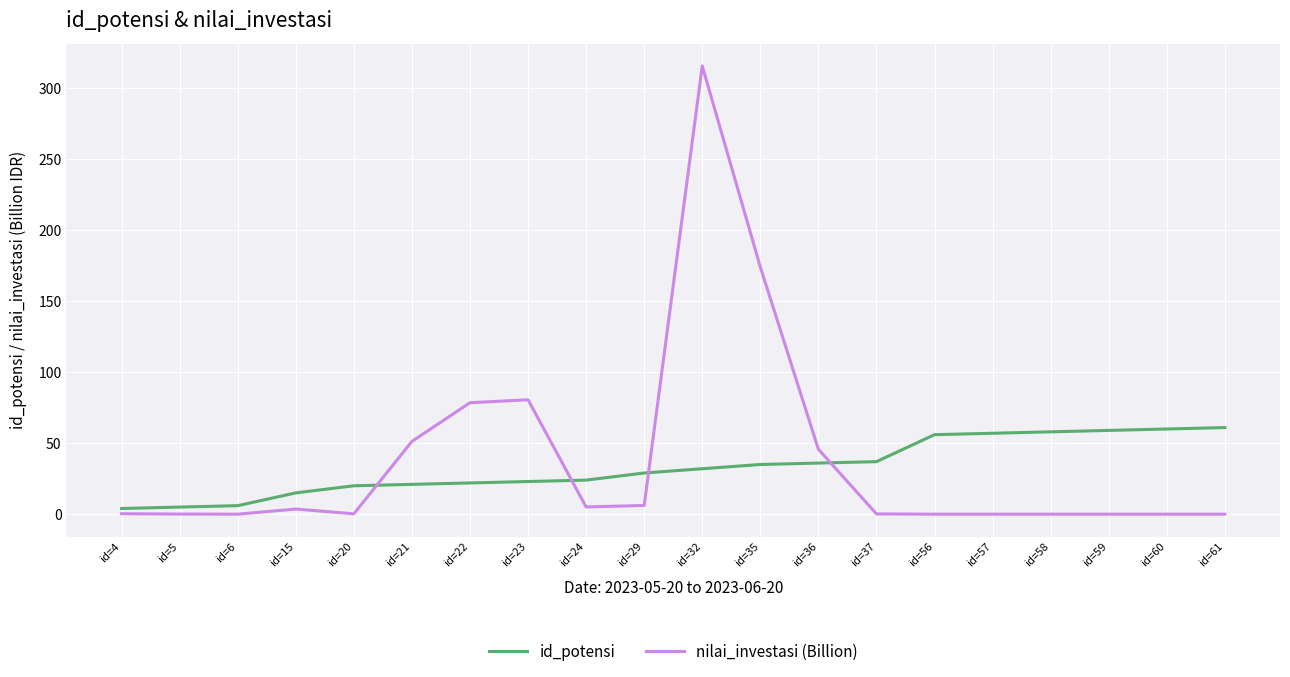

What is the approximate value of id_potensi at id=20?

20.0